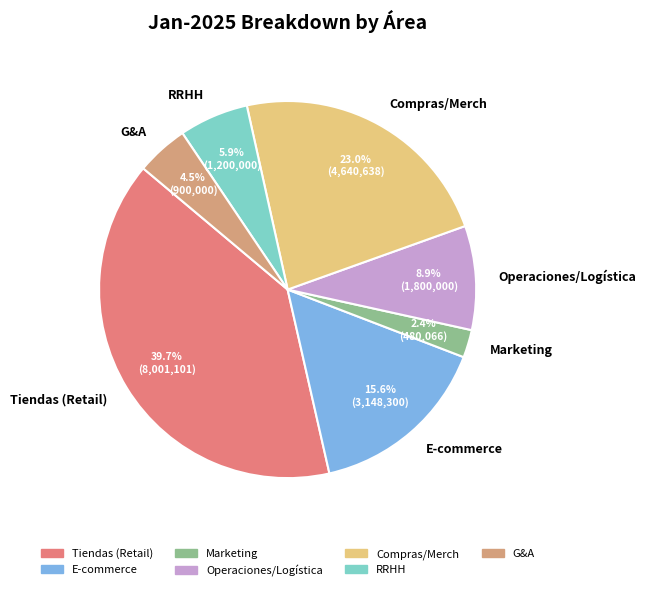

To the nearest percent, what portion does Tiendas (Retail) represent?

40%